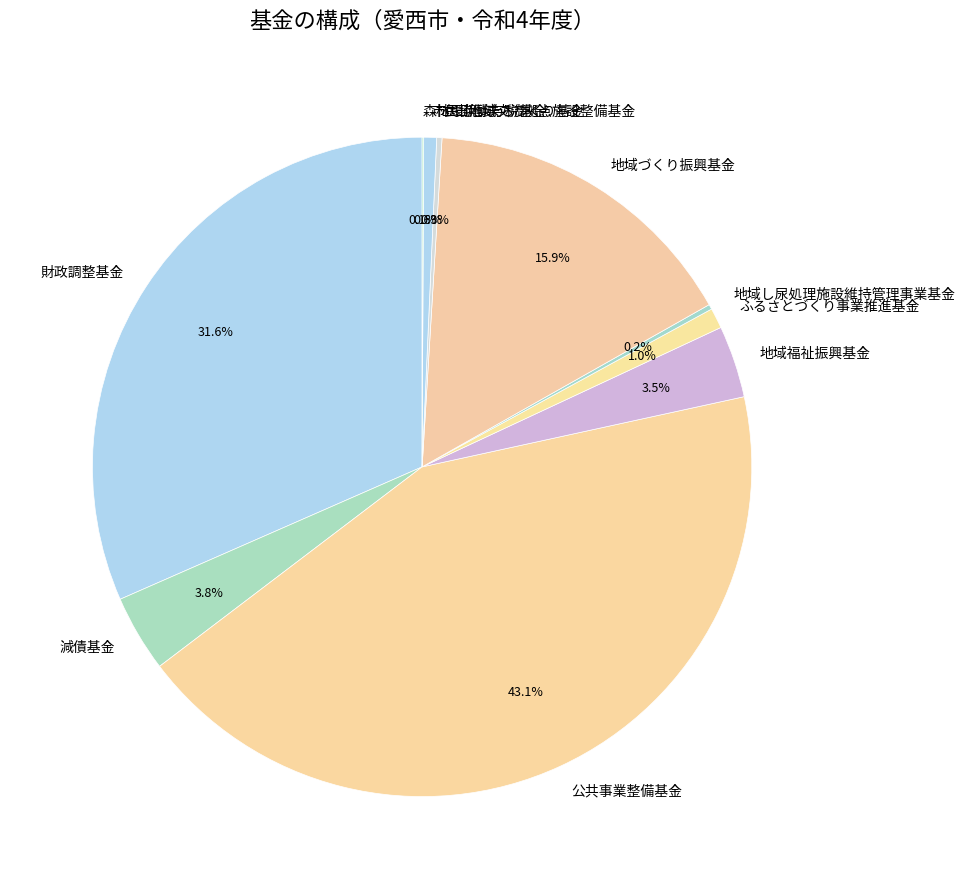

Do 地域福祉振興基金 and 公共事業整備基金 together represent more than half of the pie?

No